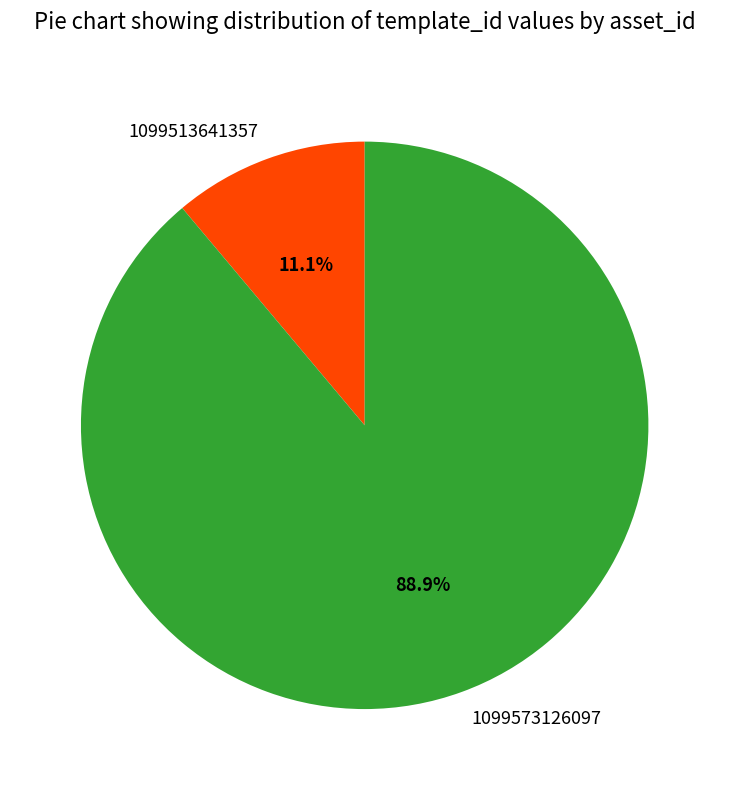

Count the number of slices in the pie.

2